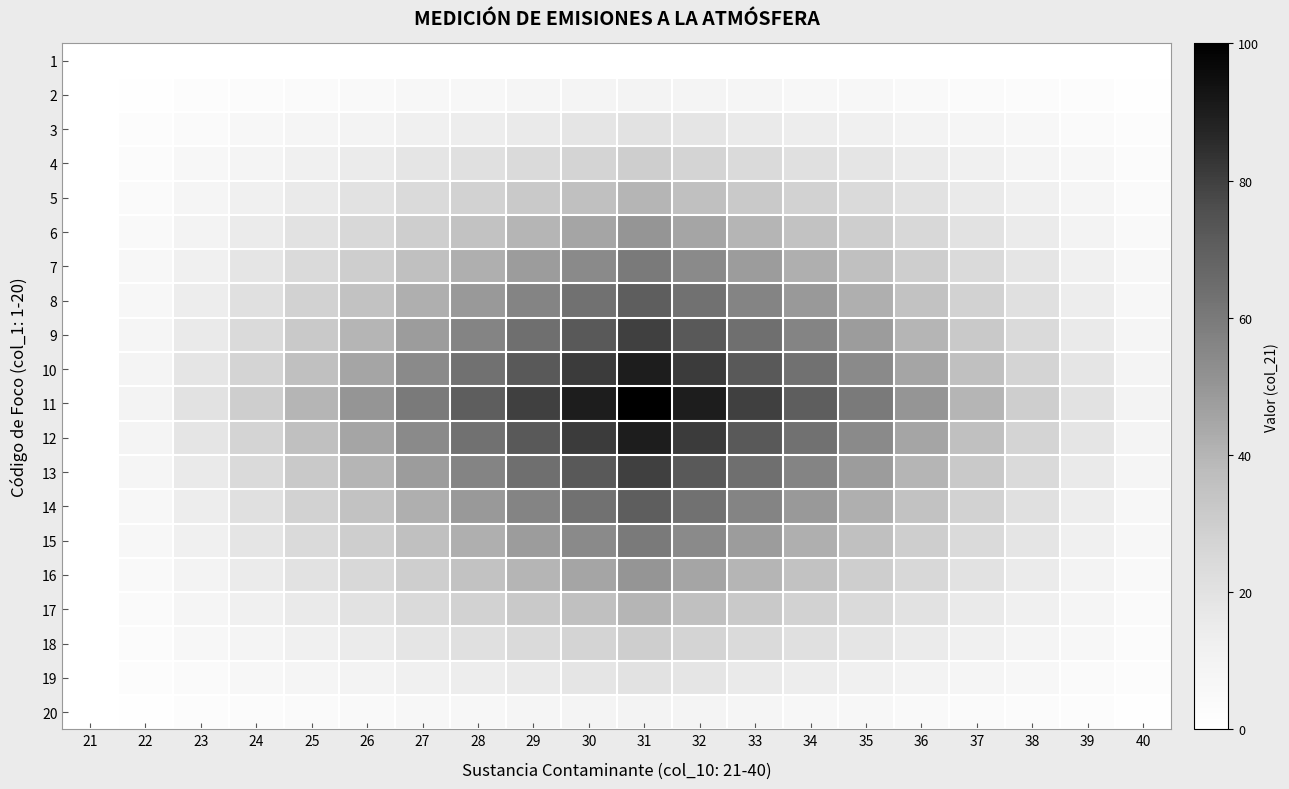

Reading left to right, extract all data points from this chart.

1: 21=0	22=0	23=0	24=0	25=0	26=0	27=0	28=0	29=0	30=0	31=0	32=0	33=0	34=0	35=0	36=0	37=0	38=0	39=0	40=0
2: 21=0	22=1	23=2	24=3	25=4	26=5	27=6	28=7	29=8	30=9	31=10	32=9	33=8	34=7	35=6	36=5	37=4	38=3	39=2	40=1
3: 21=0	22=2	23=4	24=6	25=8	26=10	27=12	28=14	29=16	30=18	31=20	32=18	33=16	34=14	35=12	36=10	37=8	38=6	39=4	40=2
4: 21=0	22=3	23=6	24=9	25=12	26=15	27=18	28=21	29=24	30=27	31=30	32=27	33=24	34=21	35=18	36=15	37=12	38=9	39=6	40=3
5: 21=0	22=4	23=8	24=12	25=16	26=20	27=24	28=28	29=32	30=36	31=40	32=36	33=32	34=28	35=24	36=20	37=16	38=12	39=8	40=4
6: 21=0	22=5	23=10	24=15	25=20	26=25	27=30	28=35	29=40	30=45	31=50	32=45	33=40	34=35	35=30	36=25	37=20	38=15	39=10	40=5
7: 21=0	22=6	23=12	24=18	25=24	26=30	27=36	28=42	29=48	30=54	31=60	32=54	33=48	34=42	35=36	36=30	37=24	38=18	39=12	40=6
8: 21=0	22=7	23=14	24=21	25=28	26=35	27=42	28=49	29=56	30=63	31=70	32=63	33=56	34=49	35=42	36=35	37=28	38=21	39=14	40=7
9: 21=0	22=8	23=16	24=24	25=32	26=40	27=48	28=56	29=64	30=72	31=80	32=72	33=64	34=56	35=48	36=40	37=32	38=24	39=16	40=8
10: 21=0	22=9	23=18	24=27	25=36	26=45	27=54	28=63	29=72	30=81	31=90	32=81	33=72	34=63	35=54	36=45	37=36	38=27	39=18	40=9
11: 21=0	22=10	23=20	24=30	25=40	26=50	27=60	28=70	29=80	30=90	31=100	32=90	33=80	34=70	35=60	36=50	37=40	38=30	39=20	40=10
12: 21=0	22=9	23=18	24=27	25=36	26=45	27=54	28=63	29=72	30=81	31=90	32=81	33=72	34=63	35=54	36=45	37=36	38=27	39=18	40=9
13: 21=0	22=8	23=16	24=24	25=32	26=40	27=48	28=56	29=64	30=72	31=80	32=72	33=64	34=56	35=48	36=40	37=32	38=24	39=16	40=8
14: 21=0	22=7	23=14	24=21	25=28	26=35	27=42	28=49	29=56	30=63	31=70	32=63	33=56	34=49	35=42	36=35	37=28	38=21	39=14	40=7
15: 21=0	22=6	23=12	24=18	25=24	26=30	27=36	28=42	29=48	30=54	31=60	32=54	33=48	34=42	35=36	36=30	37=24	38=18	39=12	40=6
16: 21=0	22=5	23=10	24=15	25=20	26=25	27=30	28=35	29=40	30=45	31=50	32=45	33=40	34=35	35=30	36=25	37=20	38=15	39=10	40=5
17: 21=0	22=4	23=8	24=12	25=16	26=20	27=24	28=28	29=32	30=36	31=40	32=36	33=32	34=28	35=24	36=20	37=16	38=12	39=8	40=4
18: 21=0	22=3	23=6	24=9	25=12	26=15	27=18	28=21	29=24	30=27	31=30	32=27	33=24	34=21	35=18	36=15	37=12	38=9	39=6	40=3
19: 21=0	22=2	23=4	24=6	25=8	26=10	27=12	28=14	29=16	30=18	31=20	32=18	33=16	34=14	35=12	36=10	37=8	38=6	39=4	40=2
20: 21=0	22=1	23=2	24=3	25=4	26=5	27=6	28=7	29=8	30=9	31=10	32=9	33=8	34=7	35=6	36=5	37=4	38=3	39=2	40=1